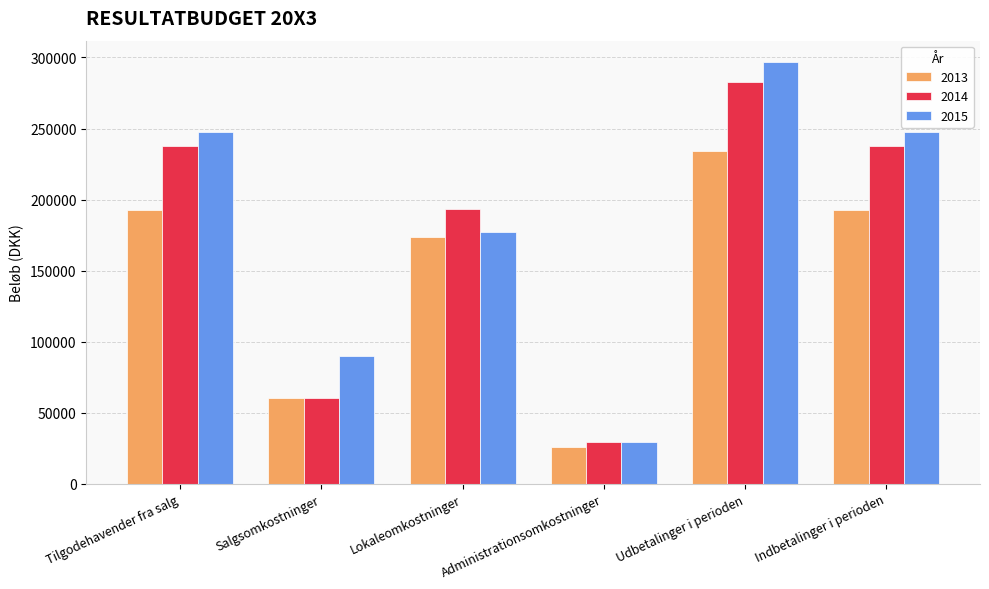

True or false: 2015 has a value of 61899 at Salgsomkostninger.

False